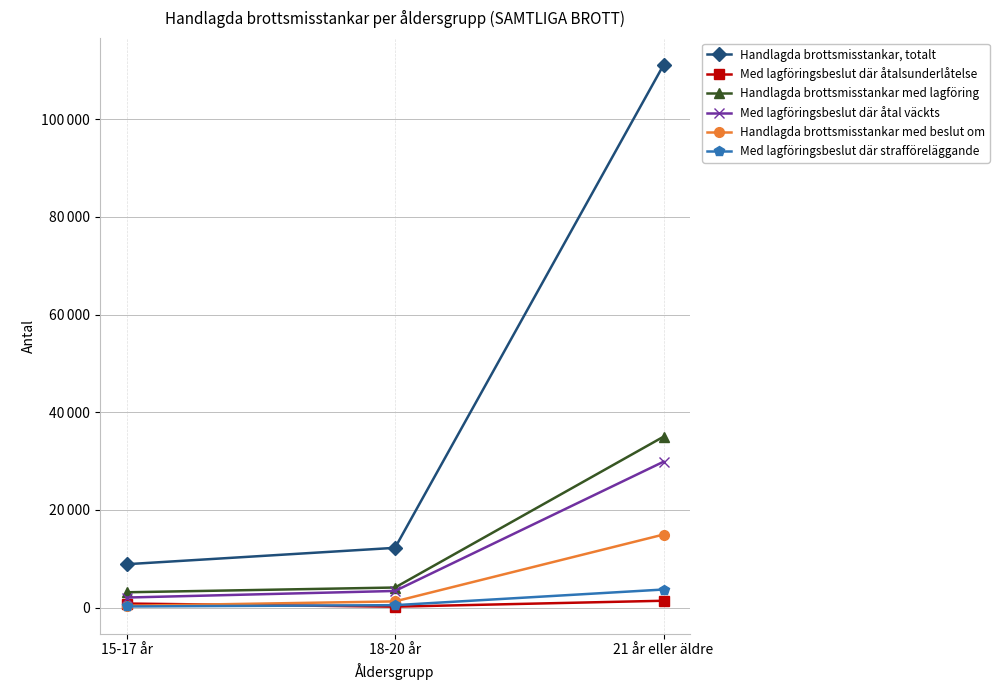

Reading left to right, what are all the values shown in this chart?

Handlagda brottsmisstankar, totalt: 8888	12244	111077
Med lagföringsbeslut där åtalsunderlåtelse: 840	196	1411
Handlagda brottsmisstankar med lagföring: 3143	4118	34993
Med lagföringsbeslut där åtal väckts: 2067	3416	29872
Handlagda brottsmisstankar med beslut om: 381	1275	14965
Med lagföringsbeslut där strafföreläggande: 236	506	3710